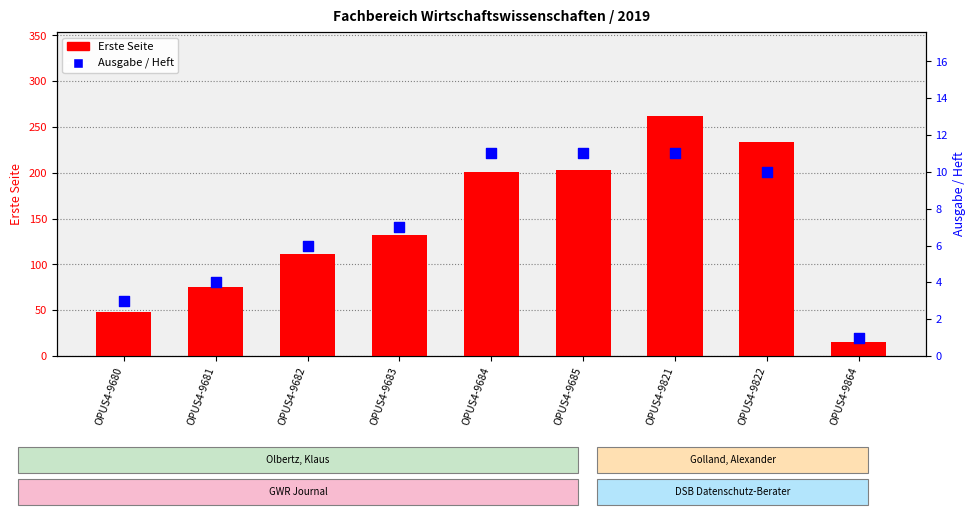

At which category is the sum across all series the highest?

OPUS4-9821